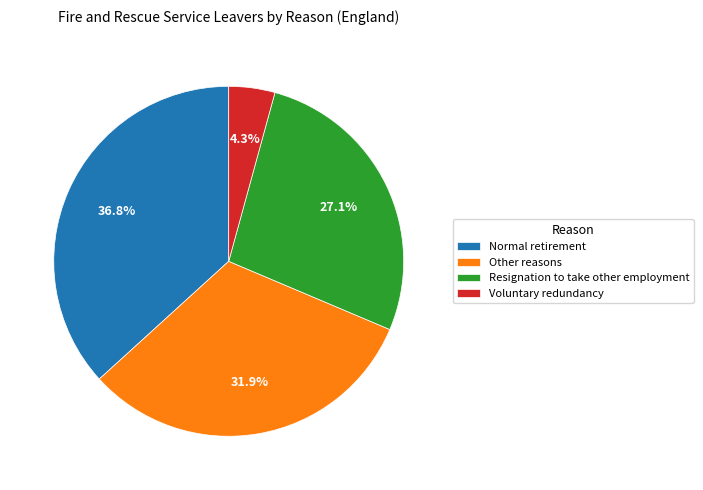

Does Resignation to take other employment represent more than half of the total?

No